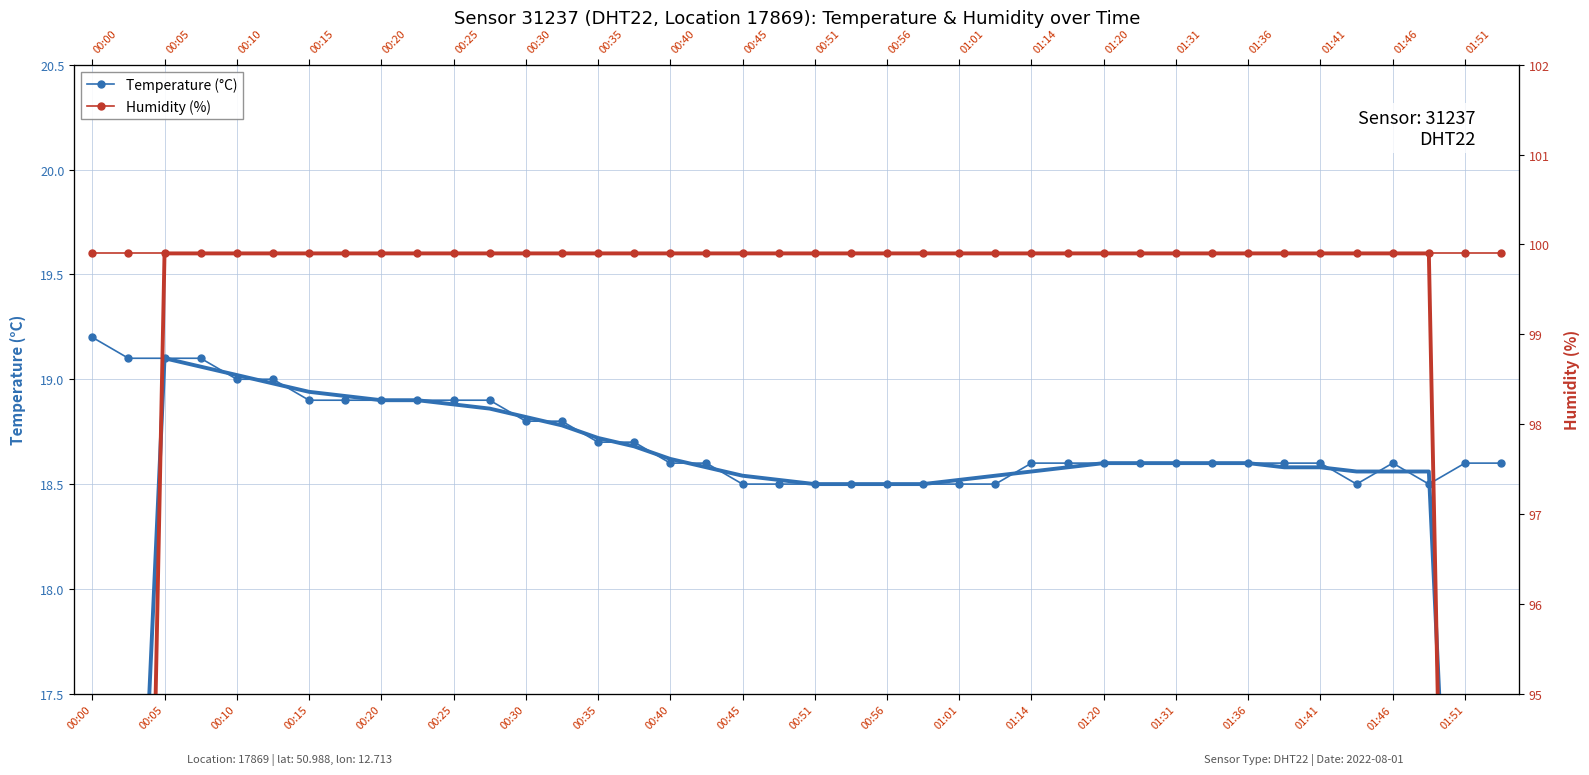

At 33, list the series in order from largest to smallest.

Humidity (%), Temperature (°C)